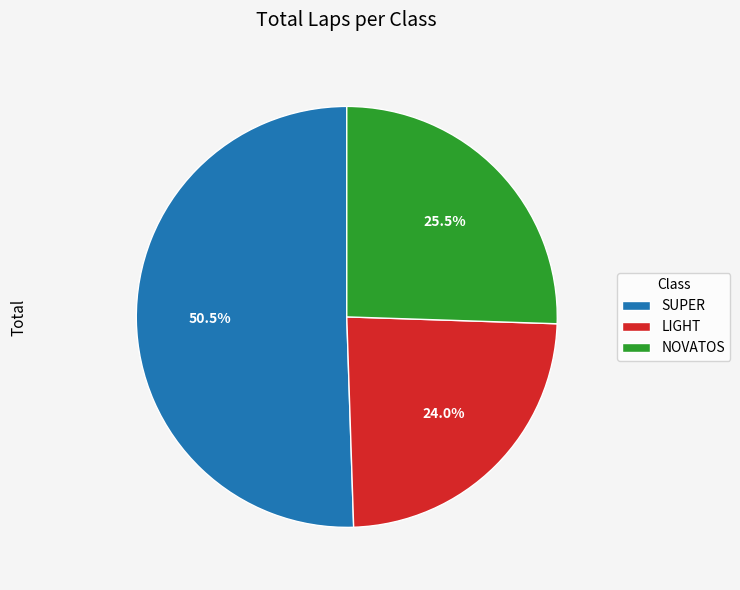

Rank the categories by value from highest to lowest.

SUPER, NOVATOS, LIGHT